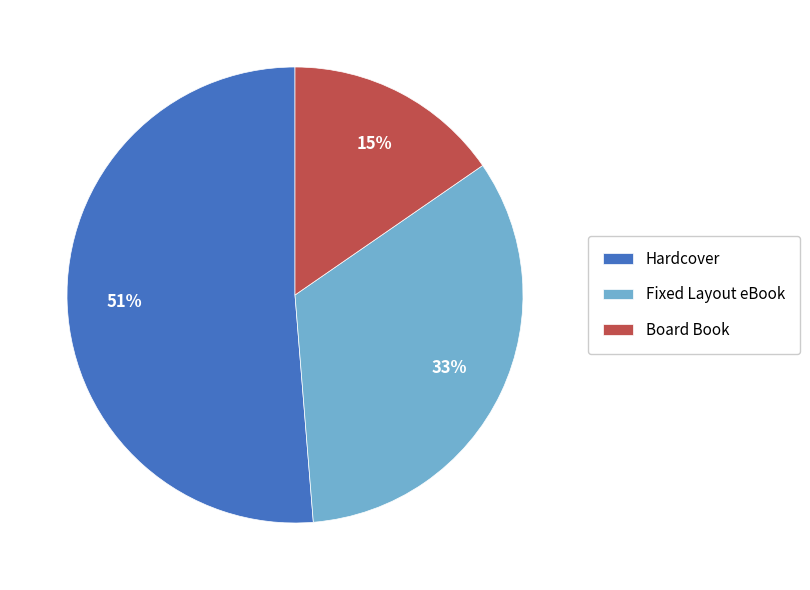

To the nearest percent, what portion does Board Book represent?

15%